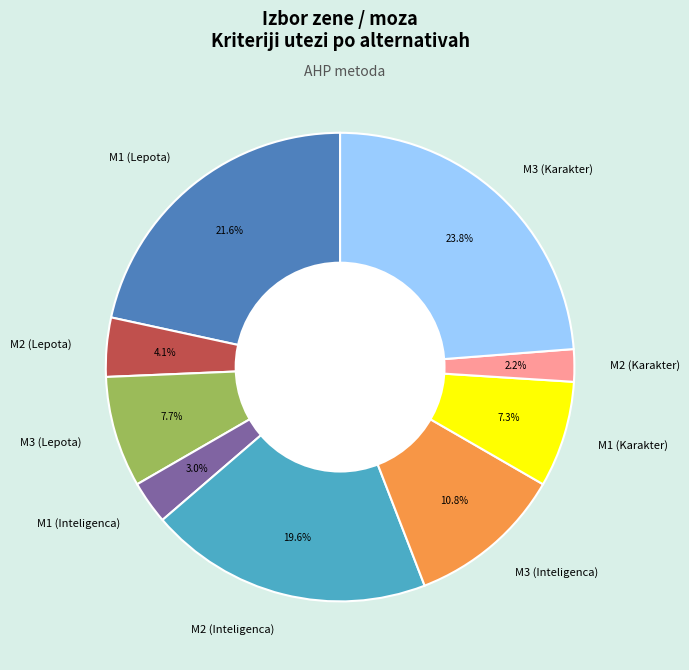

What is the largest slice in the pie chart?

M3 (Karakter)